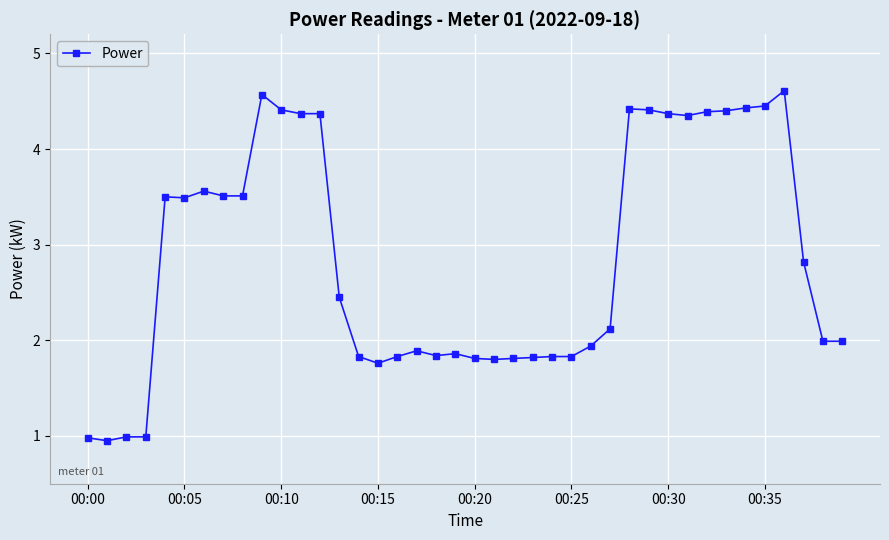

What is the maximum value shown in the chart?

4.6